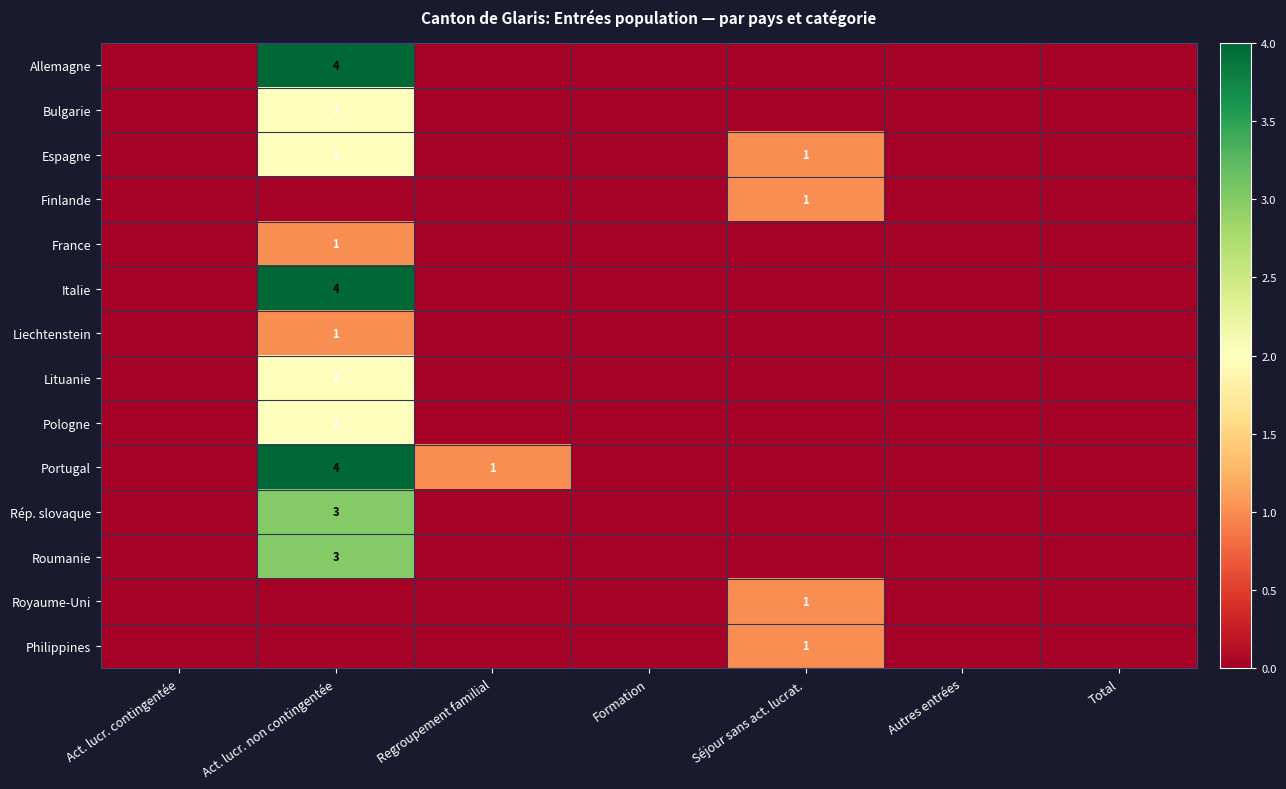

Is it true that Philippines equals 0 at Autres entrées?

True